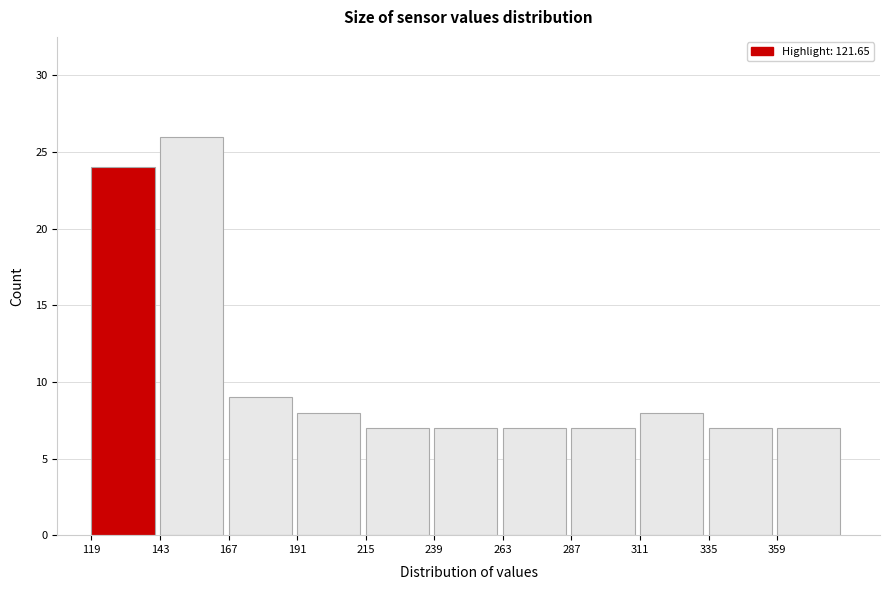

Reading left to right, transcribe this chart: for each bar, give the range it covers on the x-axis and its height. Neither the bar edges nor the heights are printed on the chart, so give them approximately, as read against the axes.

120 to 145: 24
145 to 165: 26
165 to 190: 9
190 to 215: 8
215 to 240: 7
240 to 265: 7
265 to 285: 7
285 to 310: 7
310 to 335: 8
335 to 360: 7
360 to 385: 7